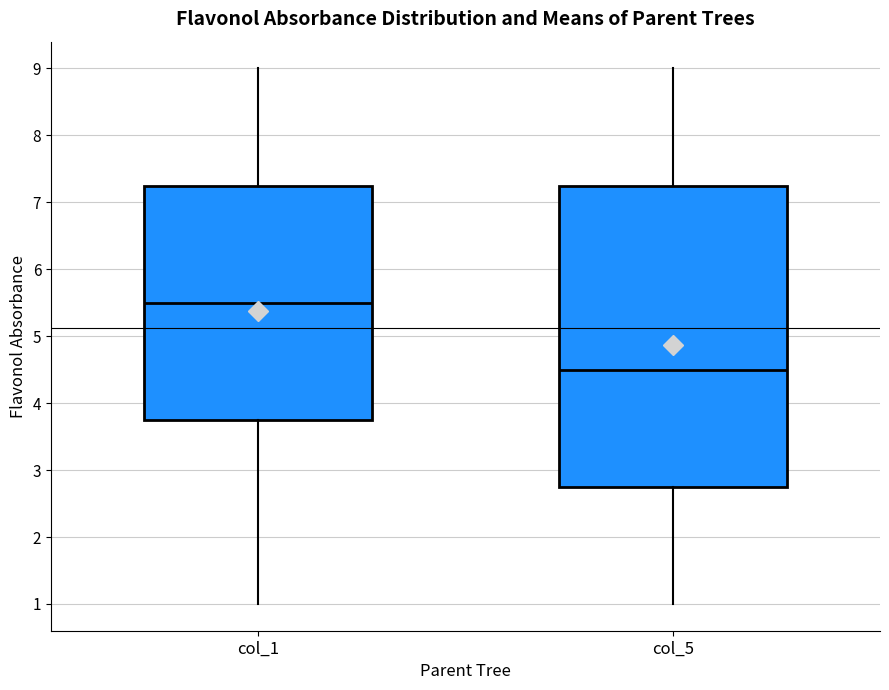

Reading left to right, read every box against the y-axis: the position of its median line, the range the box covers, and the ends of its whiskers. The values are not printed on the chart, so give them approximately, as read against the axis.

col_1: median 5.5, box 3.8 to 7.3, whiskers 1.0 to 9.0
col_5: median 4.5, box 2.8 to 7.3, whiskers 1.0 to 9.0